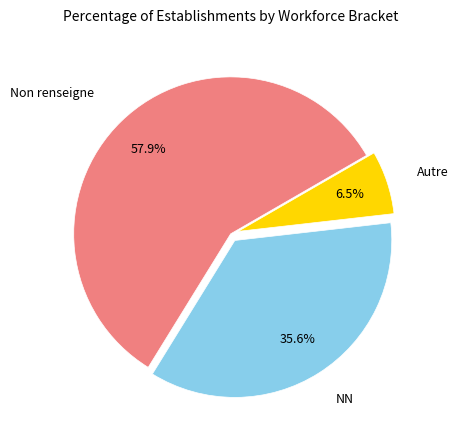

Is there a majority slice in this chart?

Yes